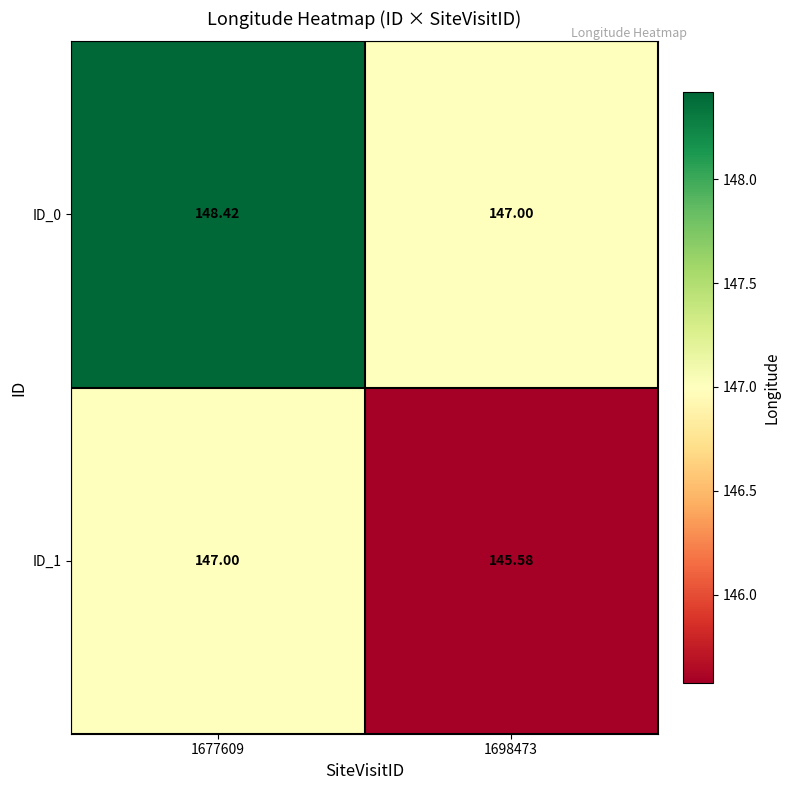

At which category is the sum across all series the highest?

1677609